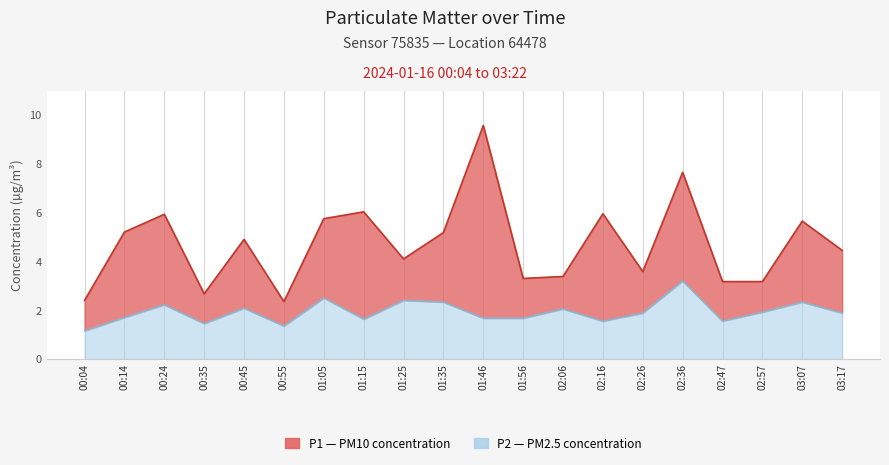

True or false: P2 and P1 cross at least once.

False